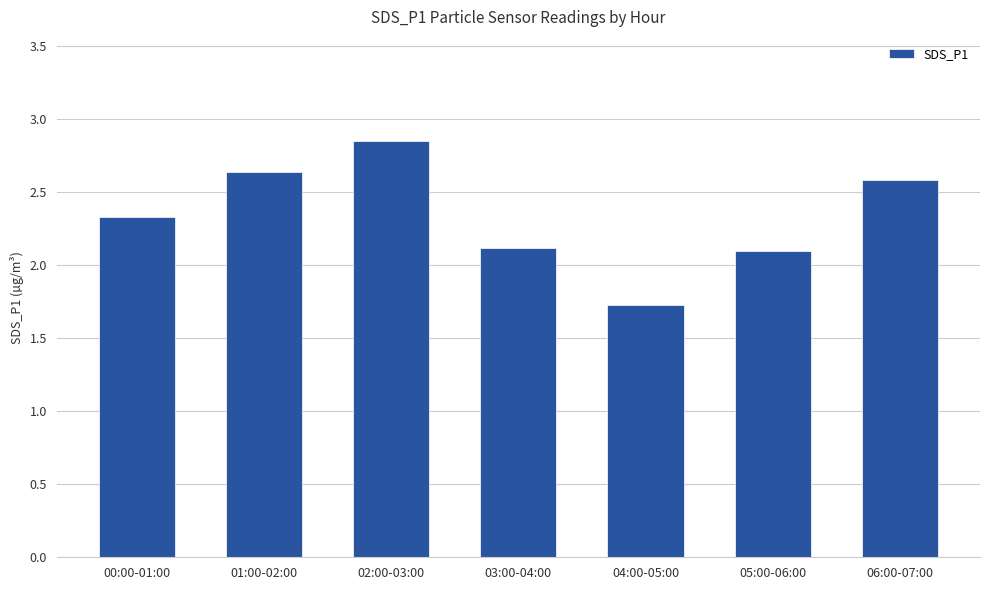

Is it true that the value at 01:00-02:00 is 2.6?

True